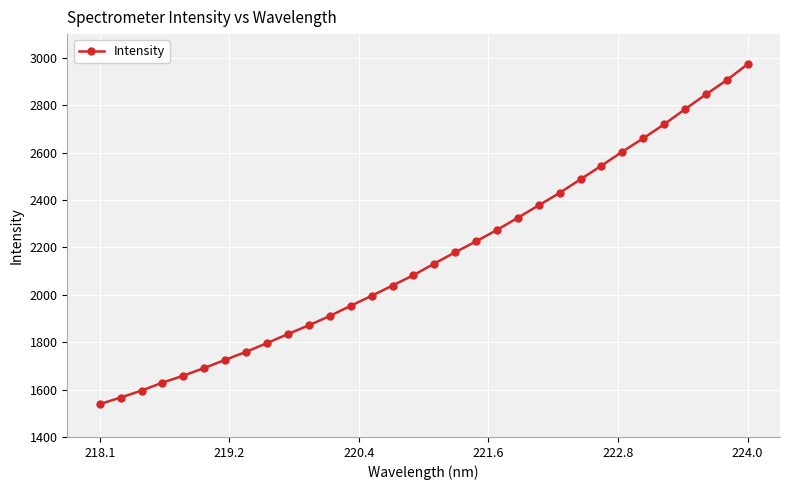

What is the difference between the second highest and minimum values?

1367.5